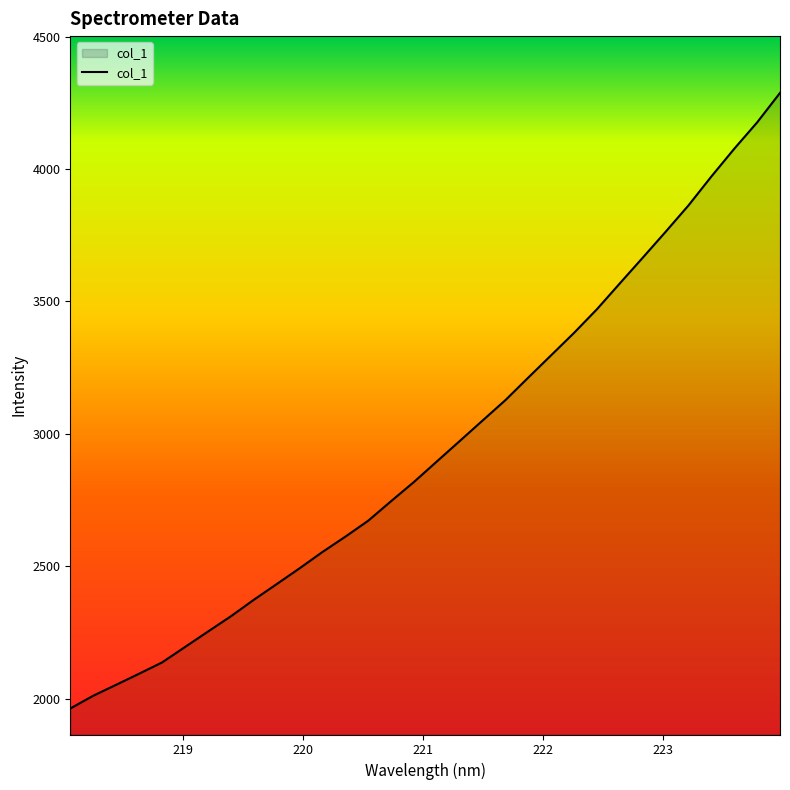

What is the smallest value displayed?

1963.7